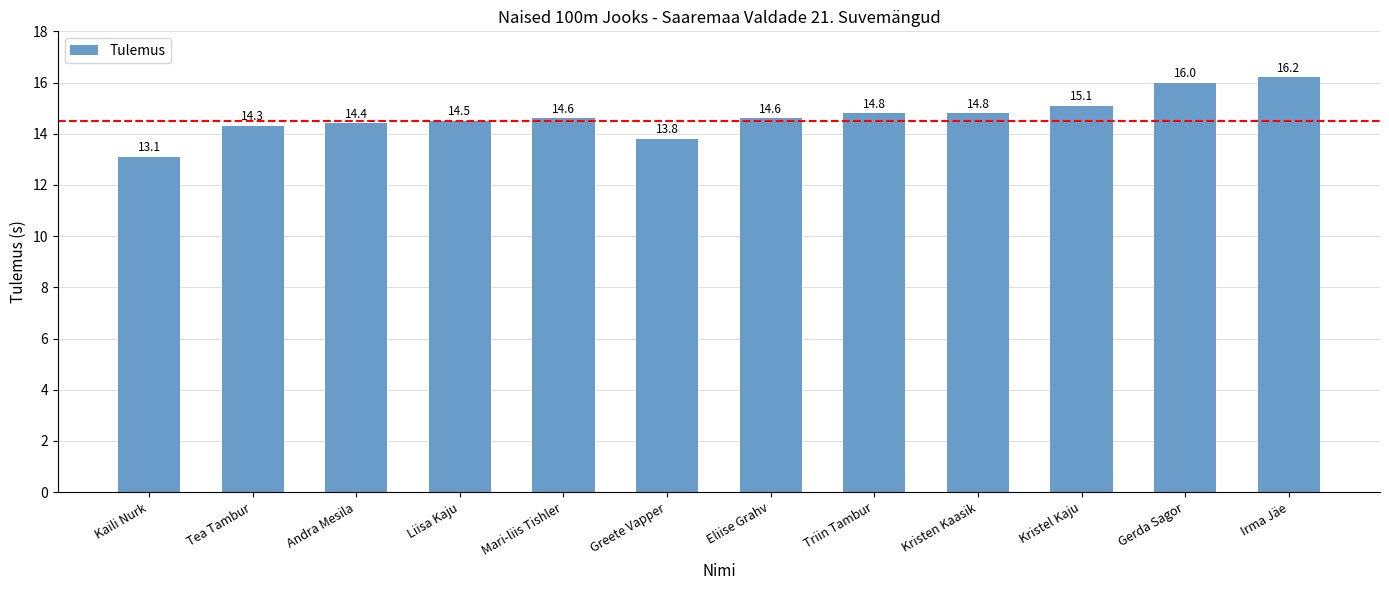

What is the change in value from Mari-liis Tishler to Irma Jäe?

+1.6